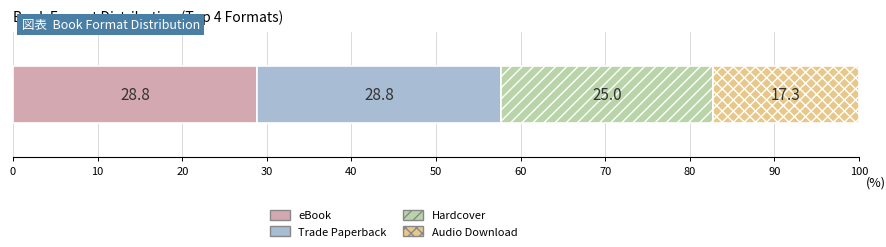

What is the lowest value of the eBook series?

28.8